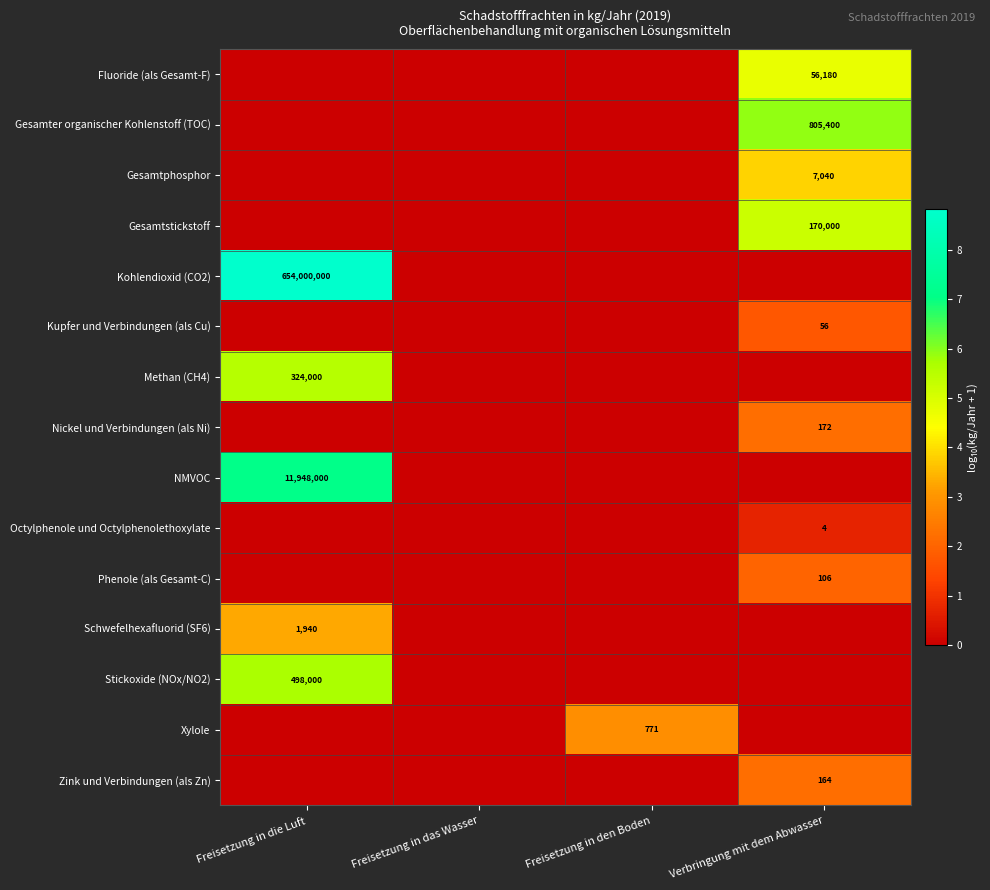

The value of Zink und Verbindungen (als Zn) at Verbringung mit dem Abwasser is 260. True or false?

False